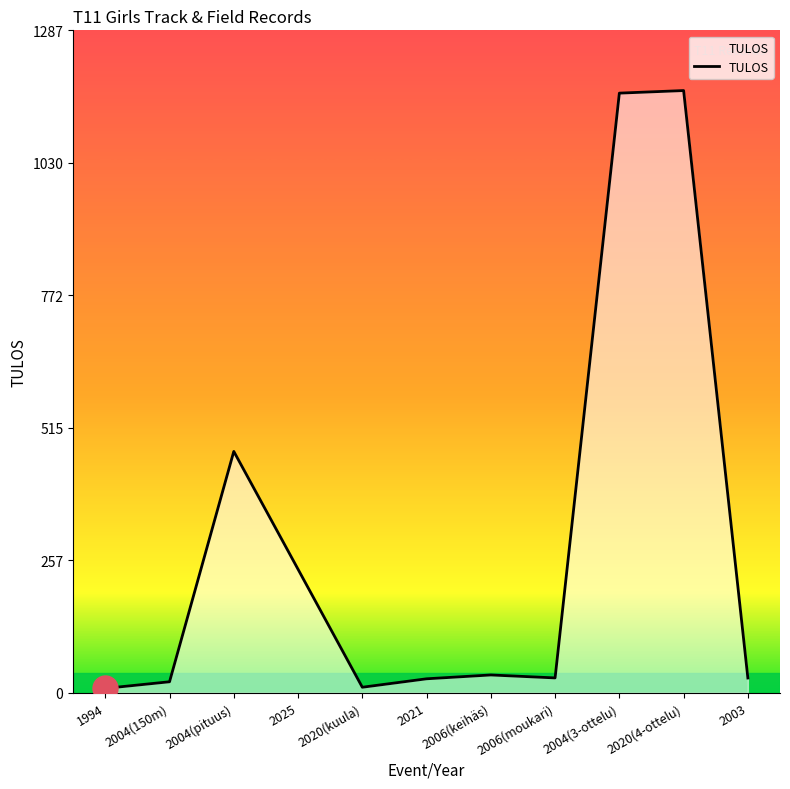

What is the difference between the second highest and second lowest values?

1154.1